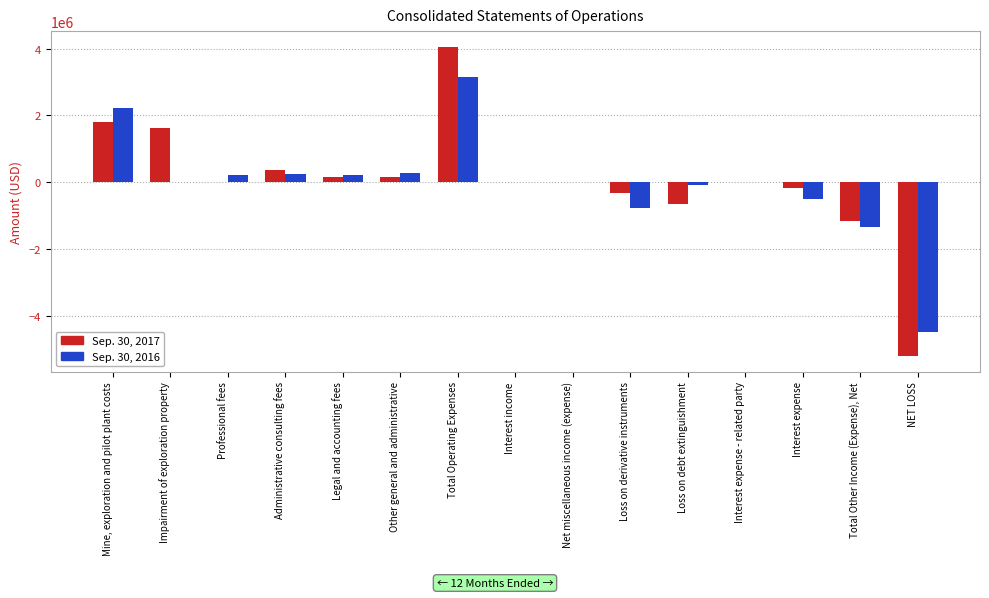

Count the number of data series in this chart.

2